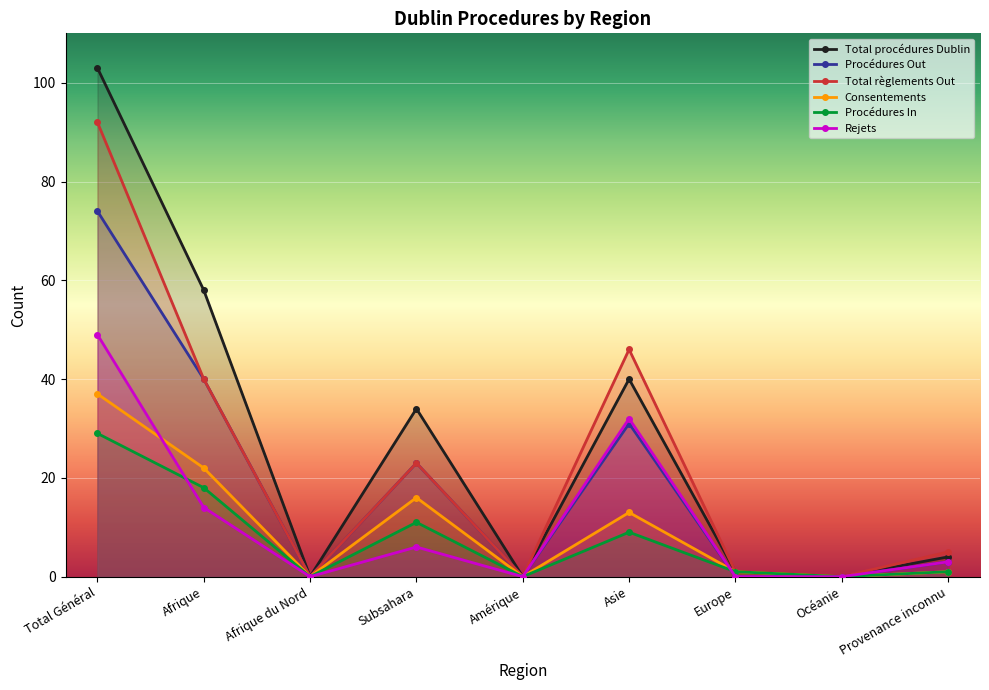

Does the chart display data point markers on the line(s)?

Yes